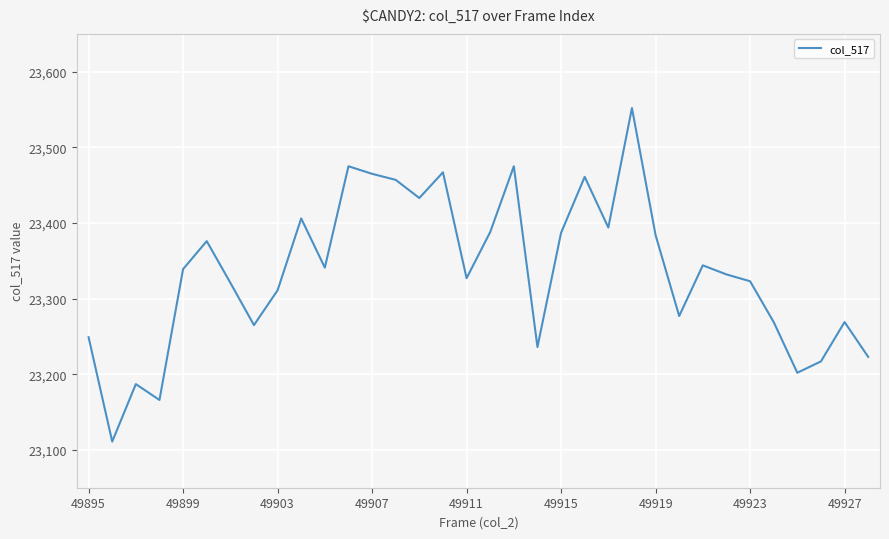

What is the greatest value displayed?

23552